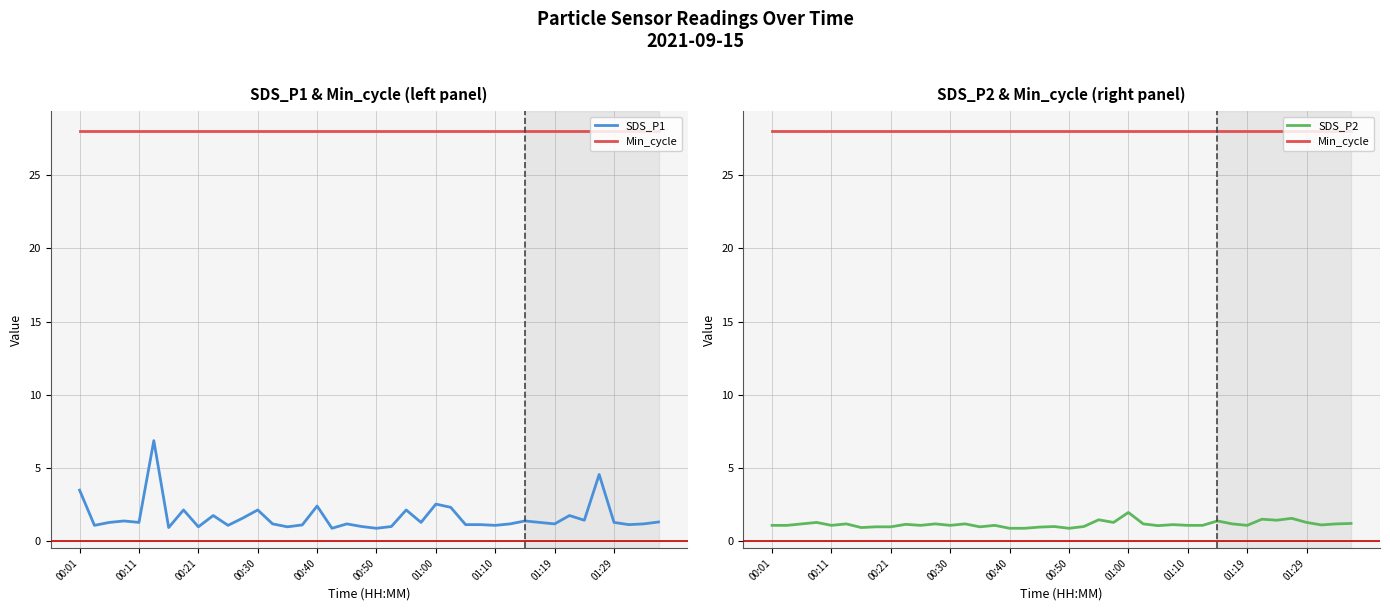

The SDS_P1 series shows 0.9 at 33. True or false?

False